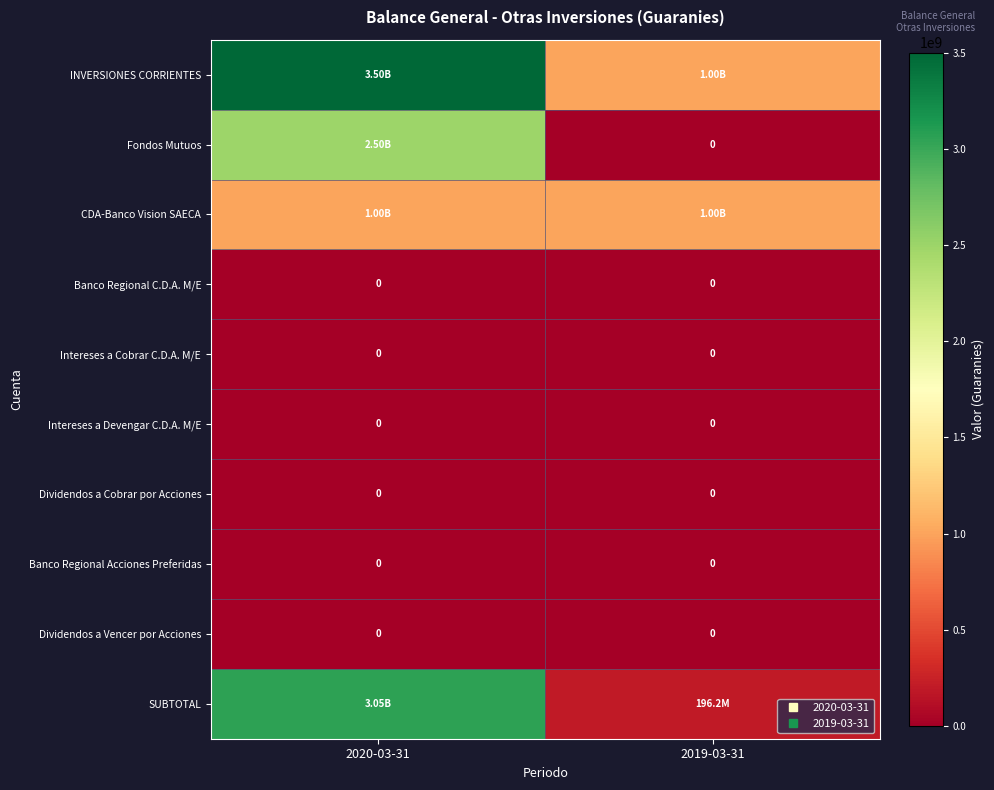

Rank the series at 2020-03-31 from lowest to highest value.

Banco Regional C.D.A. M/E, Intereses a Cobrar C.D.A. M/E, Intereses a Devengar C.D.A. M/E, Dividendos a Cobrar por Acciones, Banco Regional Acciones Preferidas, Dividendos a Vencer por Acciones, CDA-Banco Vision SAECA, Fondos Mutuos, SUBTOTAL, INVERSIONES CORRIENTES